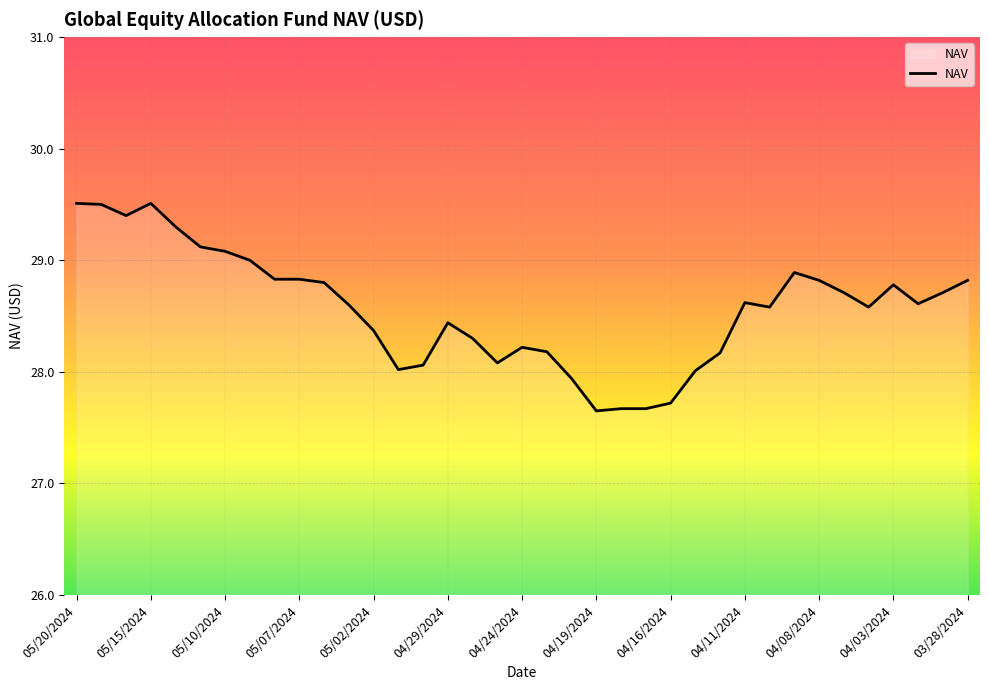

Count the number of categories in the chart.

37